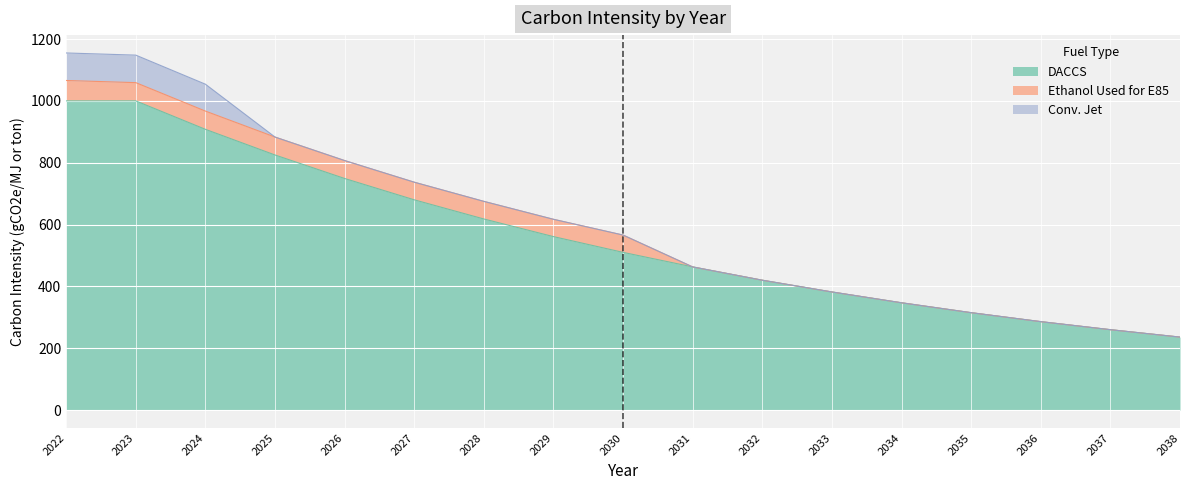

True or false: Ethanol Used for E85 has a value of 56 at 2029.

True